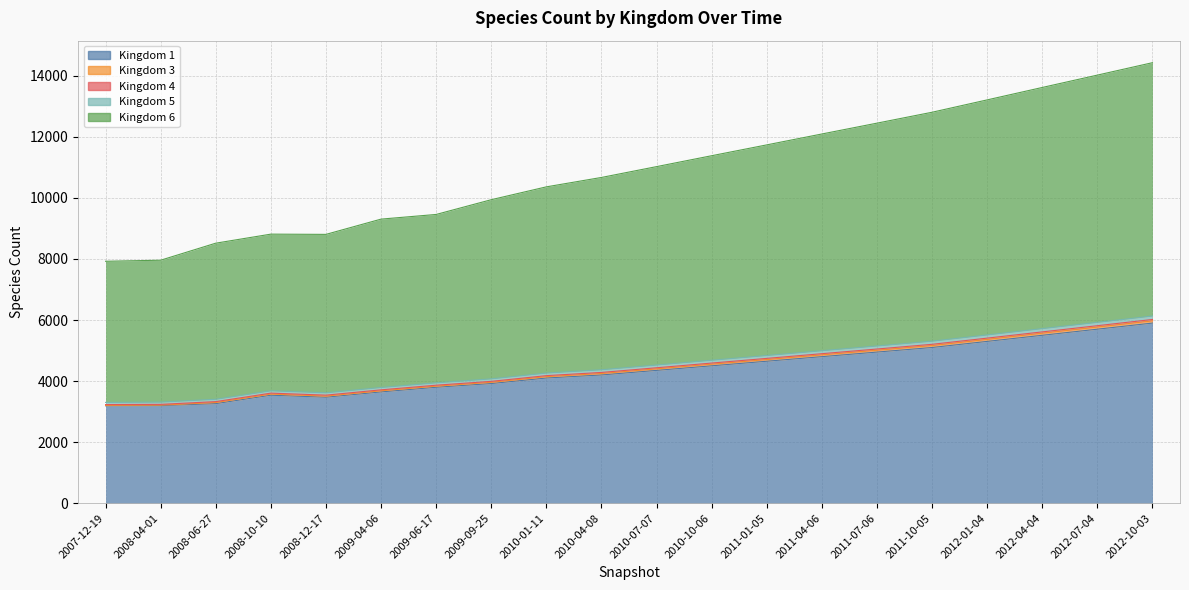

Where is the first local maximum for Kingdom 1?

2008-10-10